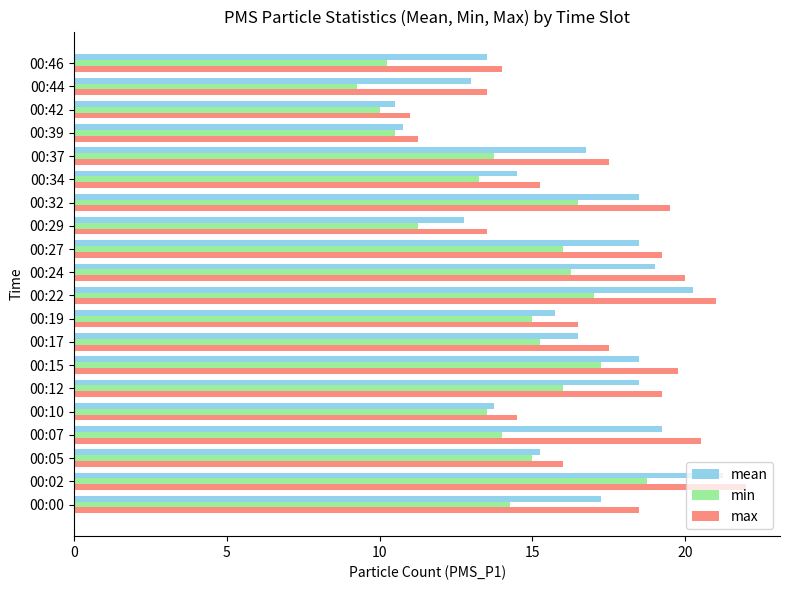

List the series in order of their overall mean, lowest first.

min, mean, max